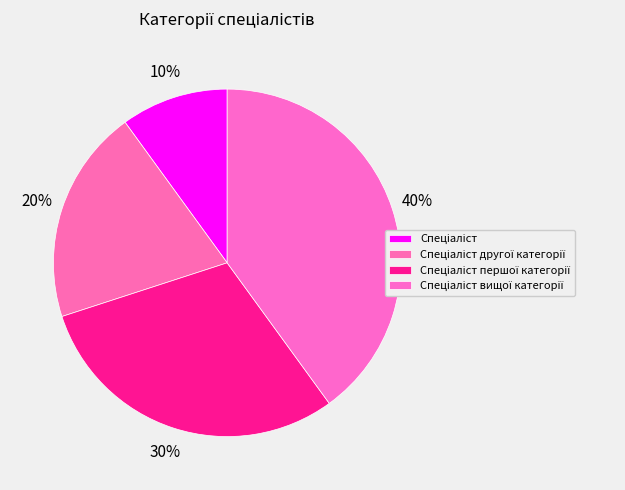

Is it true that Спеціаліст другої категорії is 20% of the pie?

True